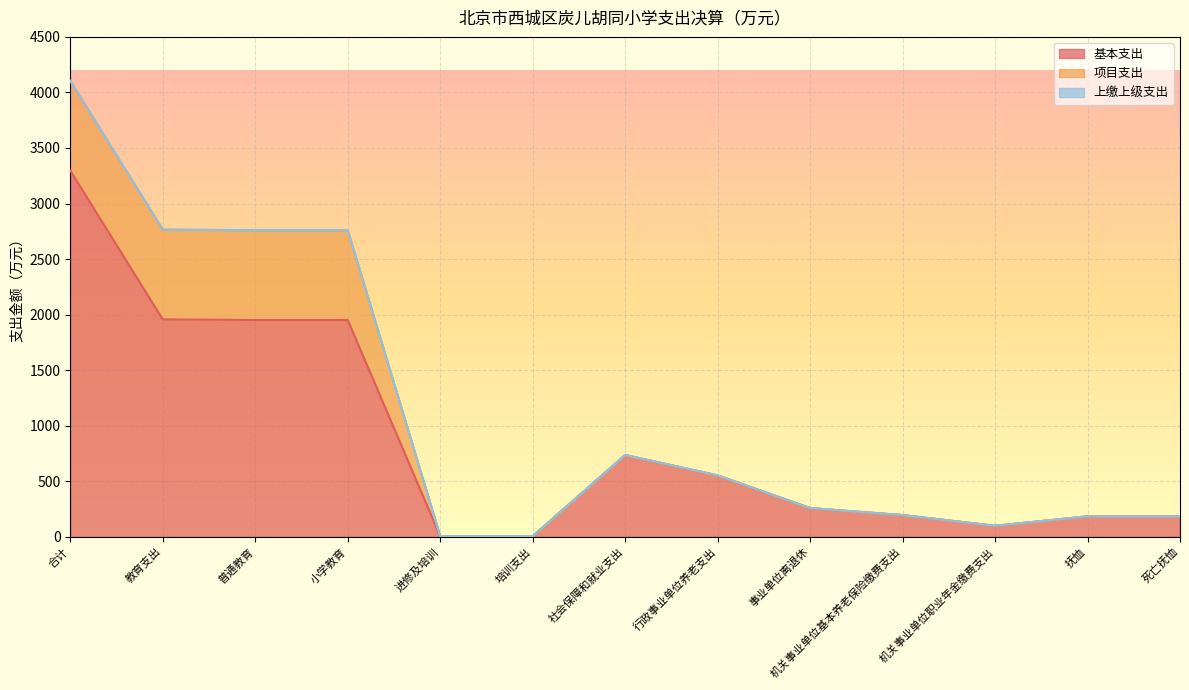

At which label does 上缴上级支出 reach its peak?

合计